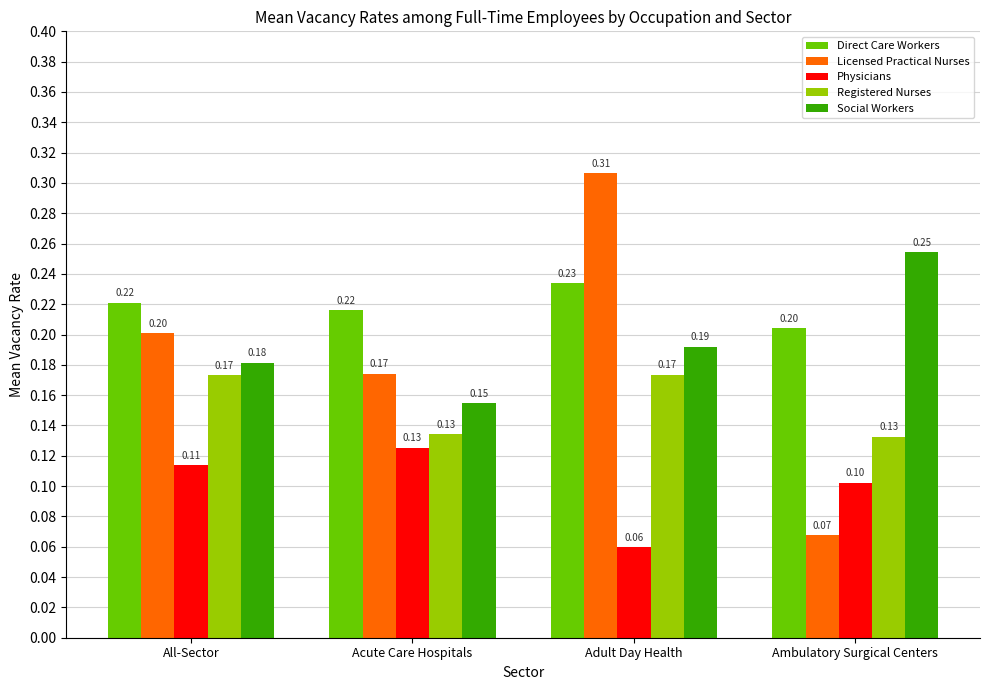

What is the minimum value for Registered Nurses?

0.1